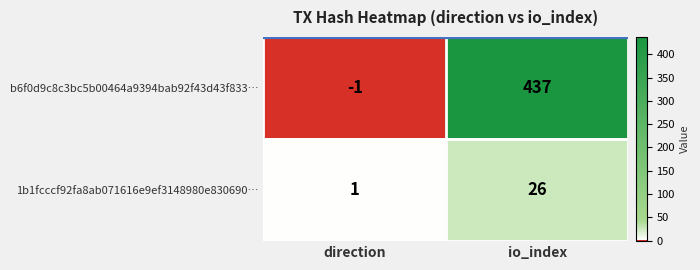

How many distinct data groups are displayed?

2